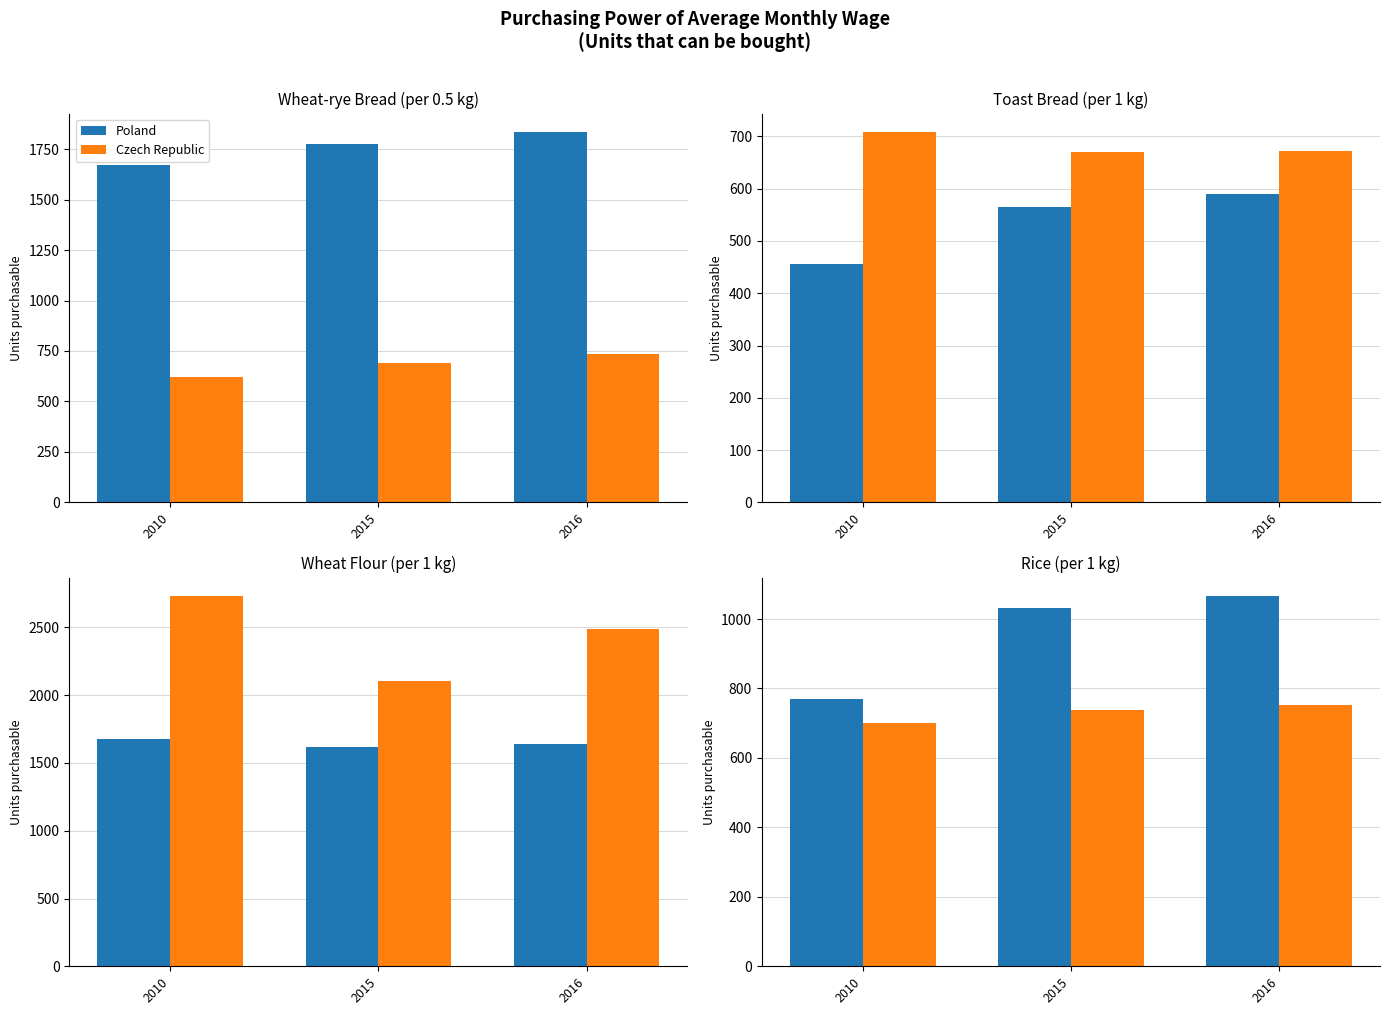

Between 2010 and 2015, which series saw the biggest shift?

Poland